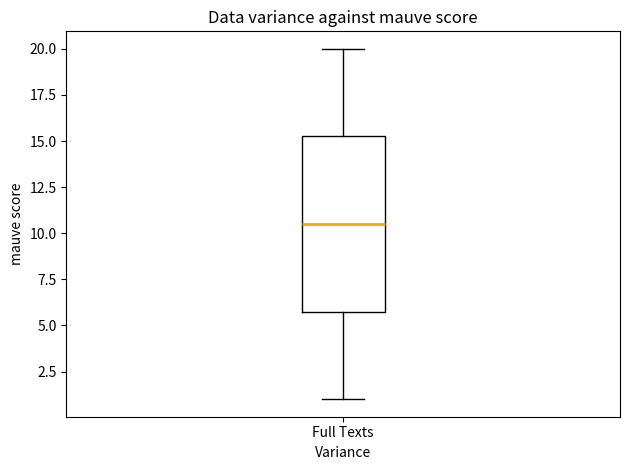

Where does the lower whisker of the box for Full Texts end on the y-axis? The values are not printed on the chart, so give them approximately, as read against the axis.

1.0